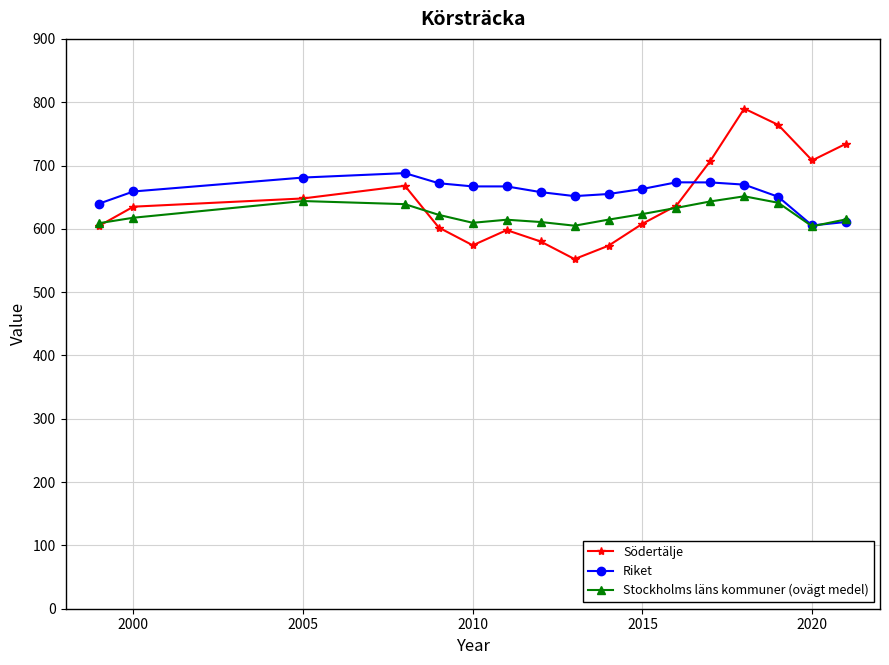

Rank the series by their maximum value, from highest to lowest.

Södertälje, Riket, Stockholms läns kommuner (ovägt medel)